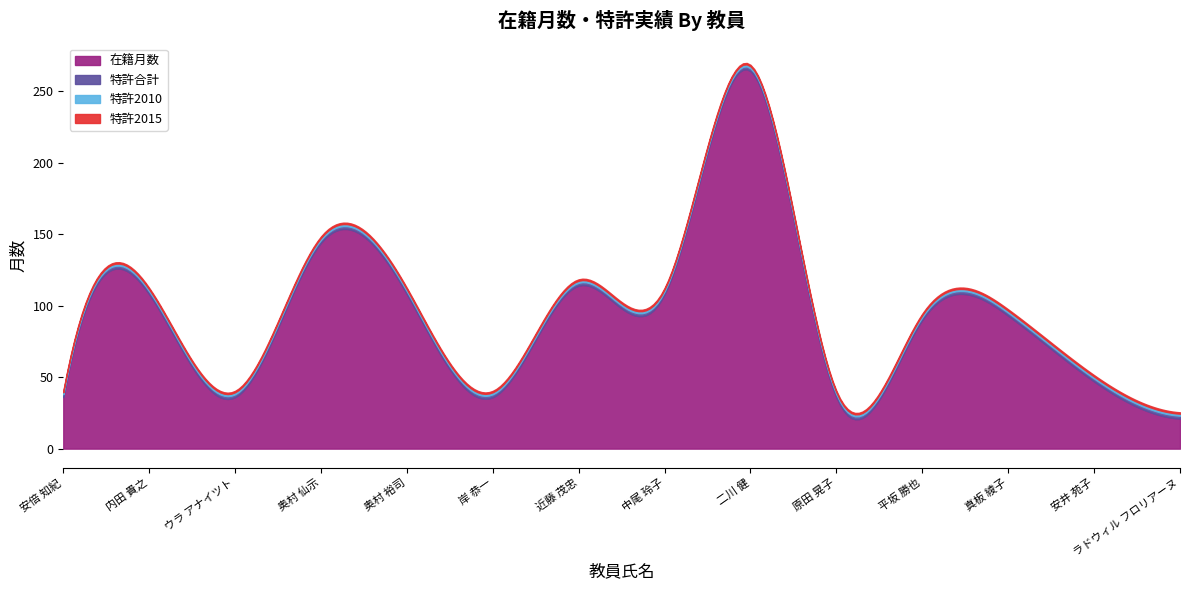

Does the chart display data point markers on the line(s)?

No